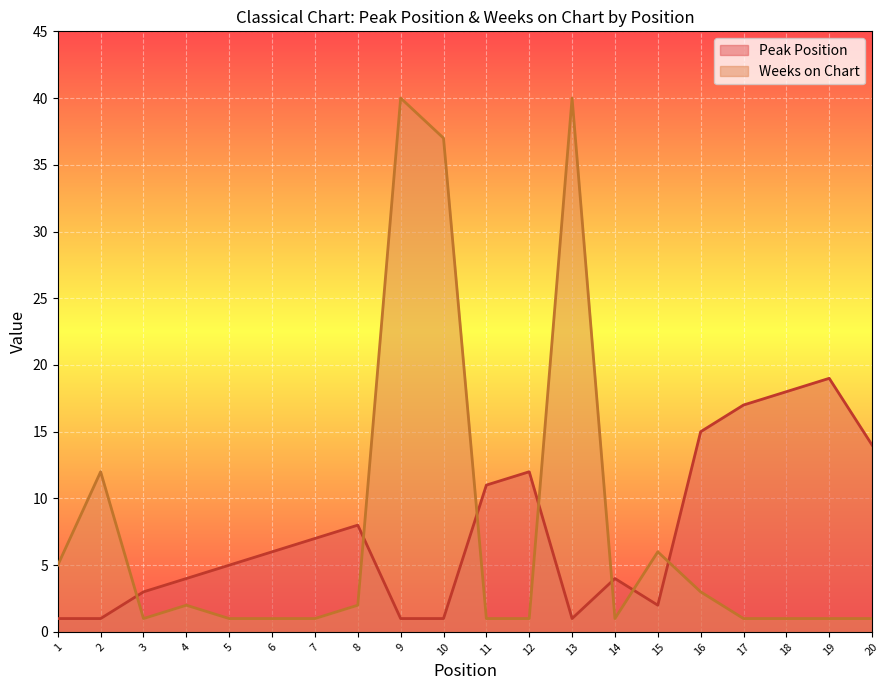

Rank the series by their average value, from highest to lowest.

Weeks on Chart, Peak Position